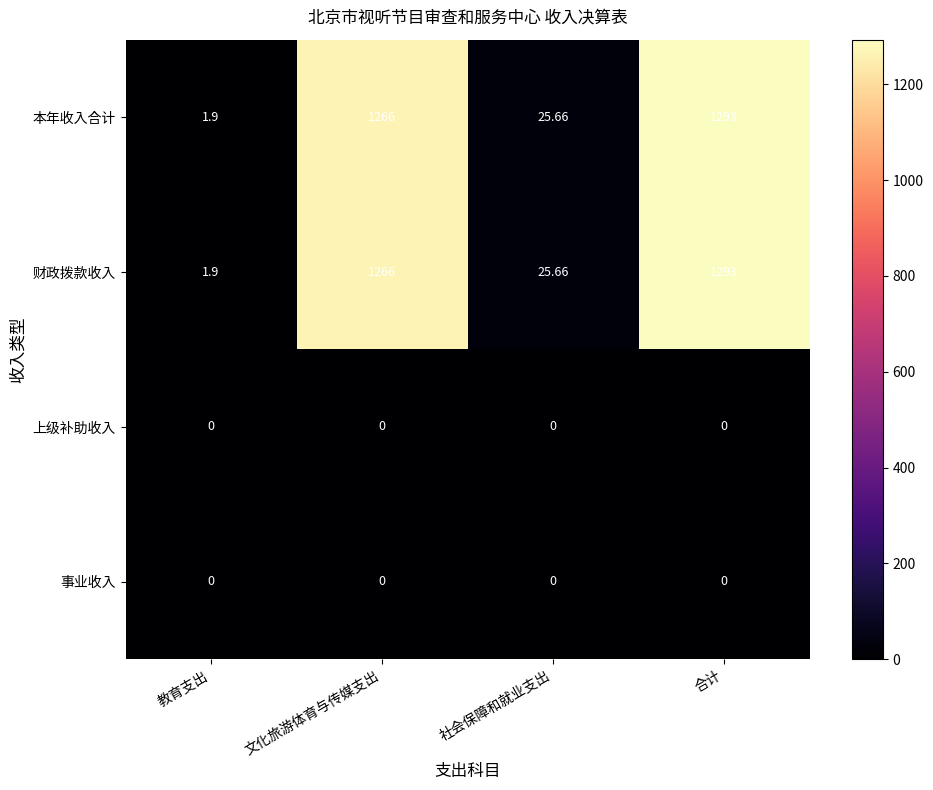

List the labels in order of 本年收入合计 value, smallest first.

教育支出, 社会保障和就业支出, 文化旅游体育与传媒支出, 合计